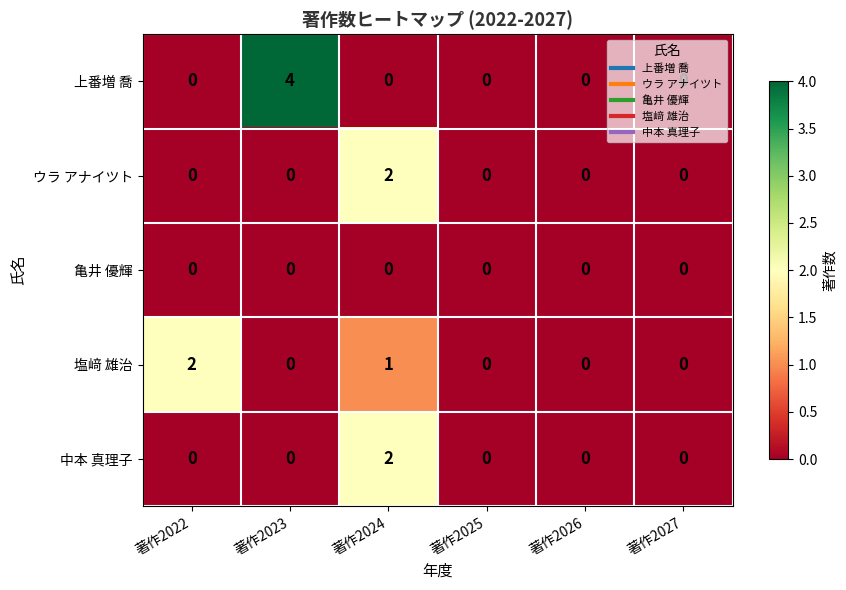

What is the maximum value for 上番増 喬?

4